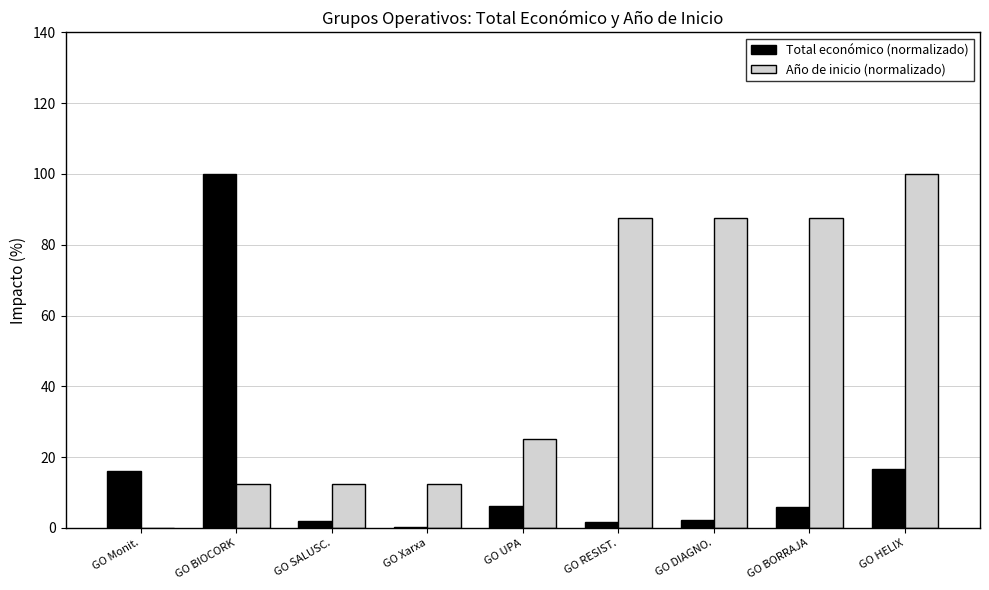

How many groups of bars are there?

9